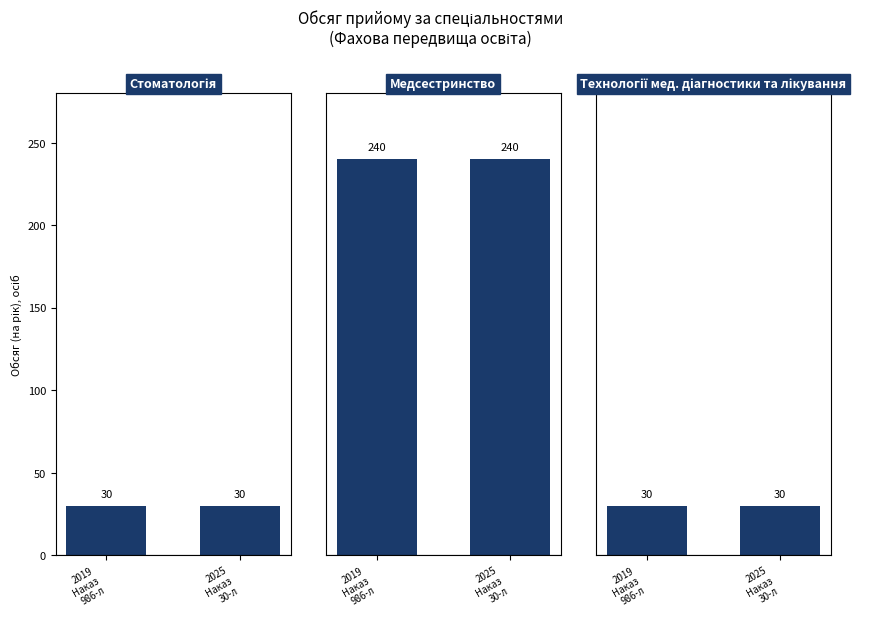

At which label does Стоматологія reach its peak?

2019
Наказ
986-л